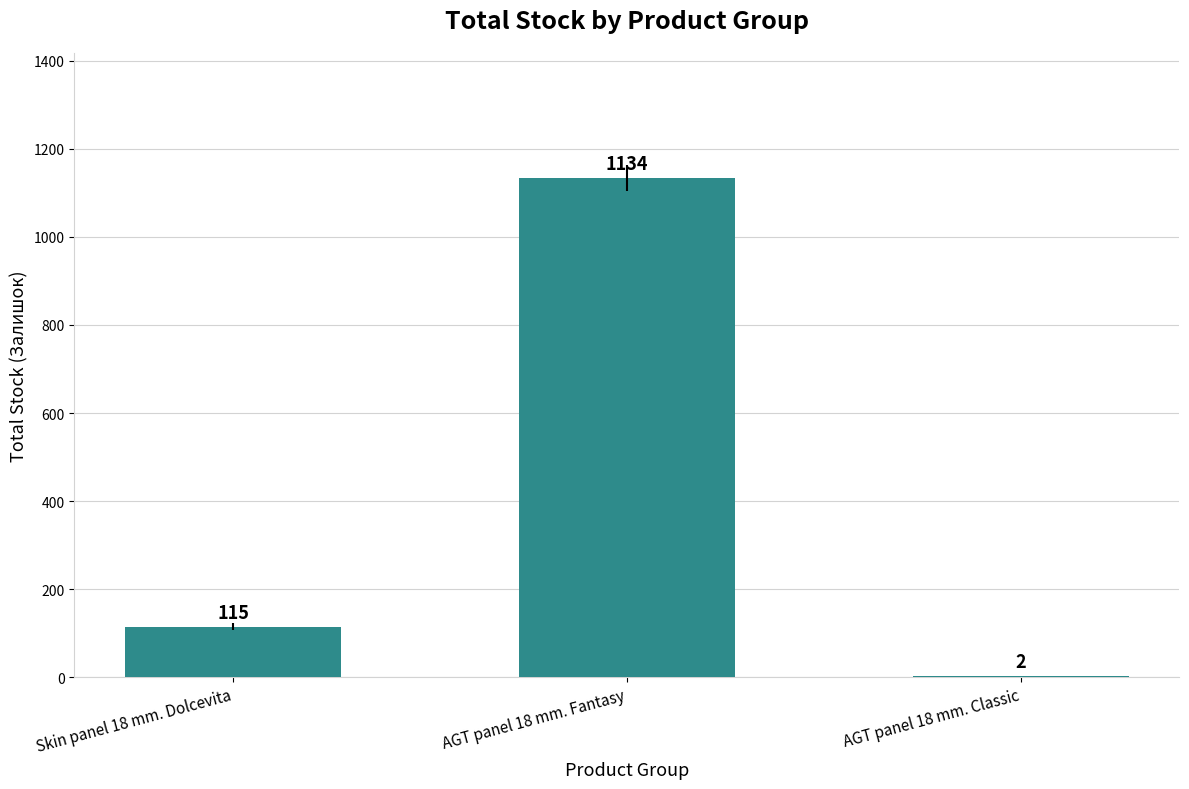

The value at AGT panel 18 mm. Fantasy is 1134. True or false?

True